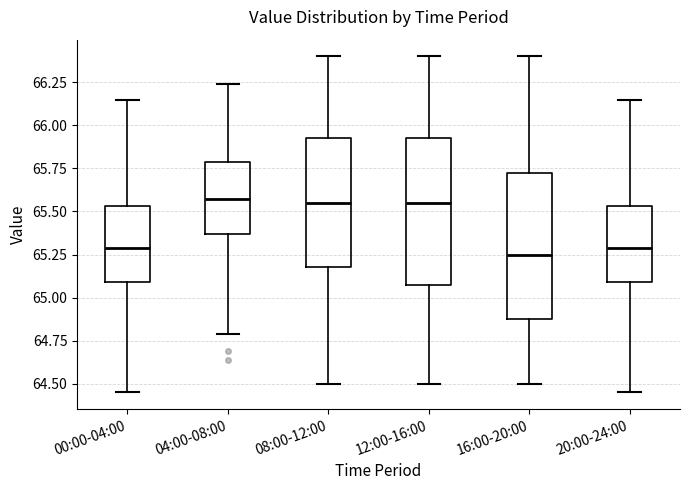

Reading left to right, read every box against the y-axis: the position of its median line, the range the box covers, and the ends of its whiskers. The values are not printed on the chart, so give them approximately, as read against the axis.

00:00-04:00: median 65.30, box 65.10 to 65.55, whiskers 64.45 to 66.15
04:00-08:00: median 65.55, box 65.35 to 65.80, whiskers 64.80 to 66.25
08:00-12:00: median 65.55, box 65.20 to 65.95, whiskers 64.50 to 66.40
12:00-16:00: median 65.55, box 65.10 to 65.95, whiskers 64.50 to 66.40
16:00-20:00: median 65.25, box 64.90 to 65.75, whiskers 64.50 to 66.40
20:00-24:00: median 65.30, box 65.10 to 65.55, whiskers 64.45 to 66.15